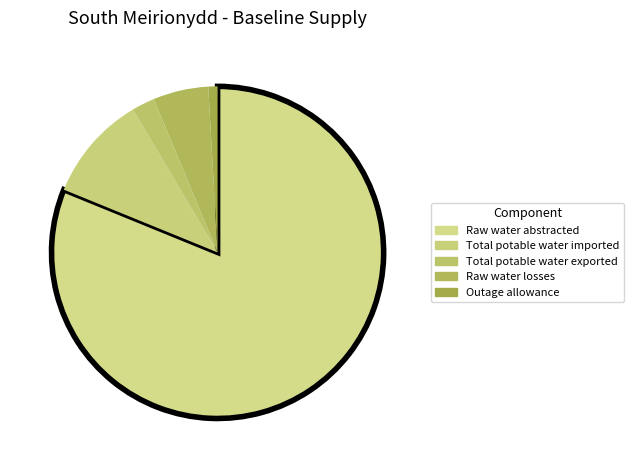

Do Outage allowance and Raw water losses together represent more than half of the pie?

No